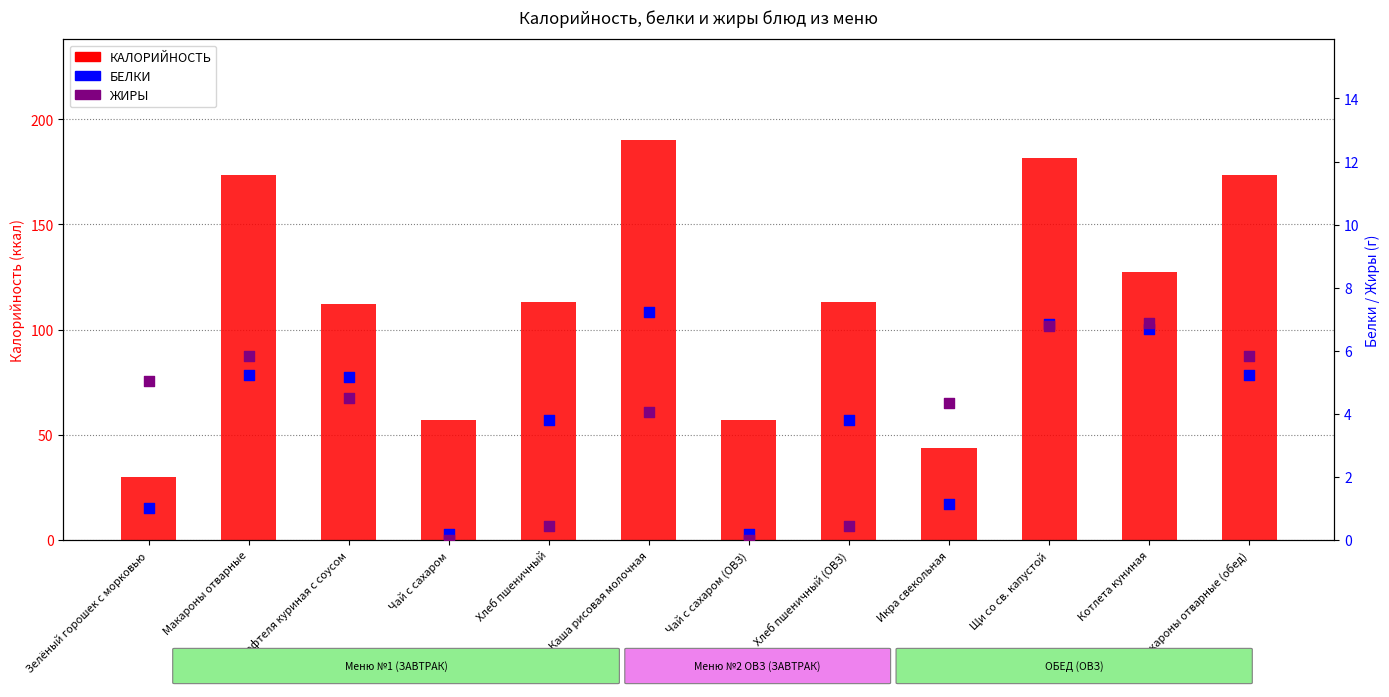

What is the total value across all series at Котлета куниная?

140.8